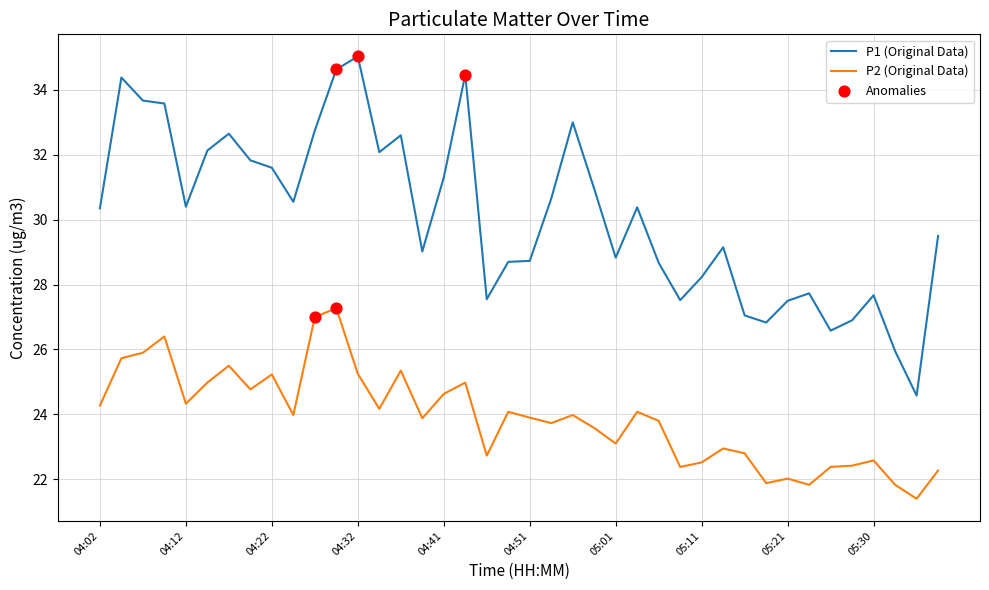

Which series has the widest spread of values?

P1 (Original Data)